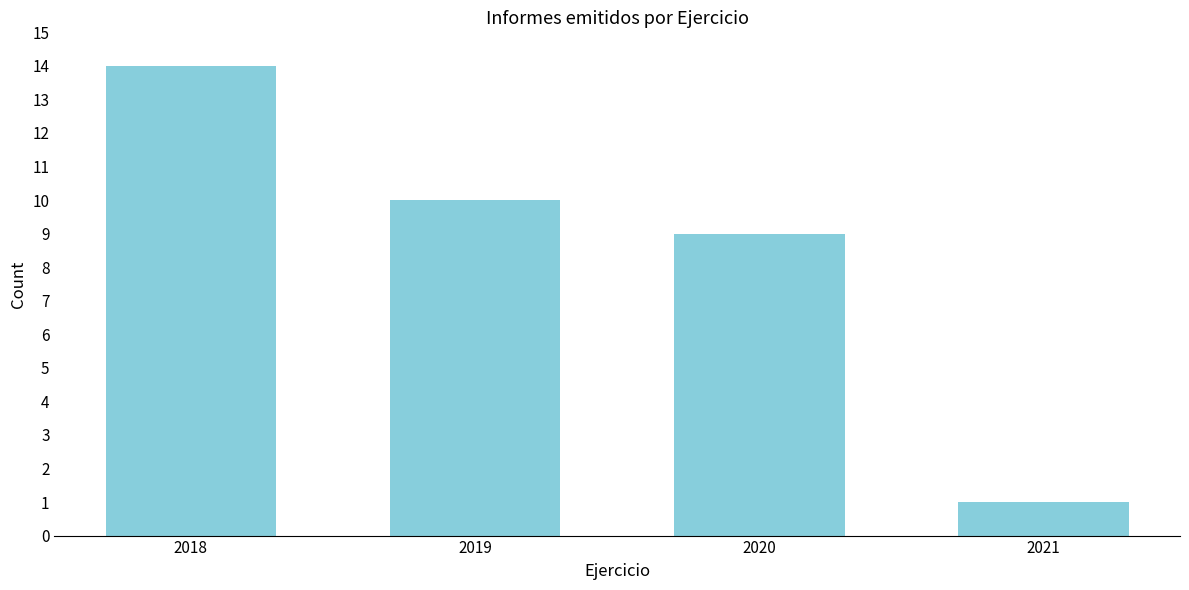

Reading left to right, what are all the values shown in this chart?

14	10	9	1